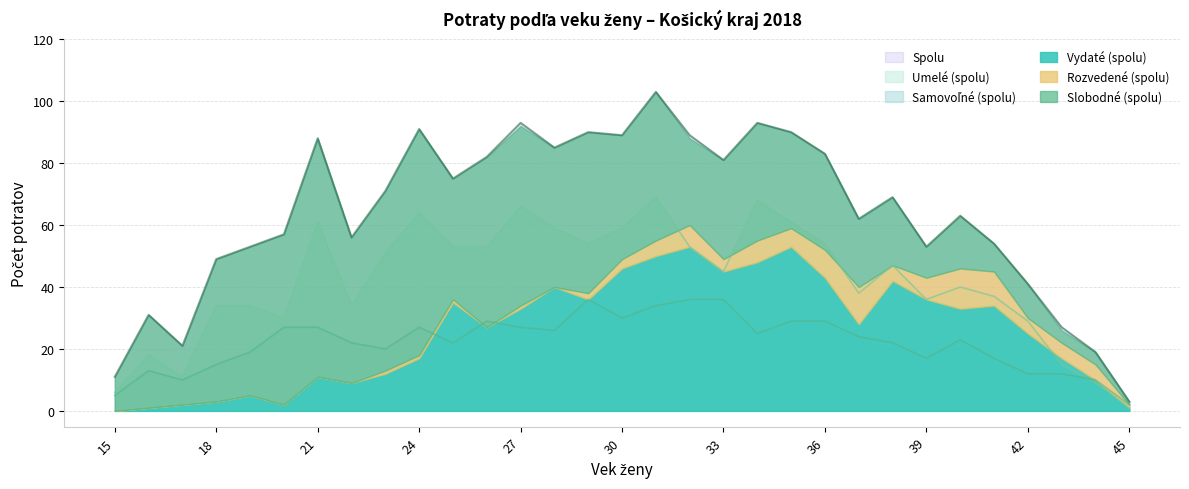

True or false: Samovoľné (spolu) and Spolu cross at least once.

False